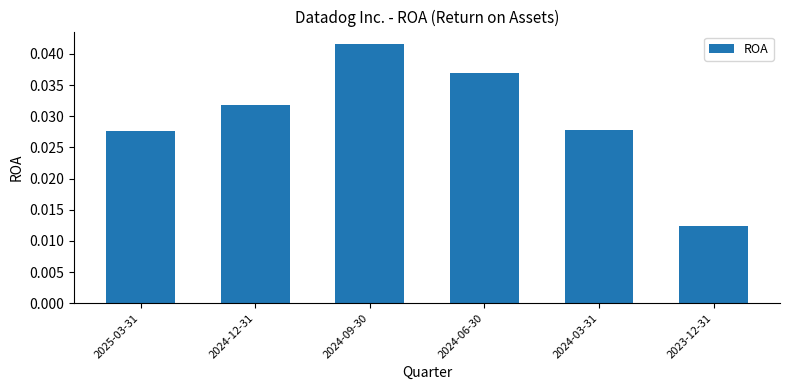

Which has a higher value, 2025-03-31 or 2024-12-31?

2024-12-31